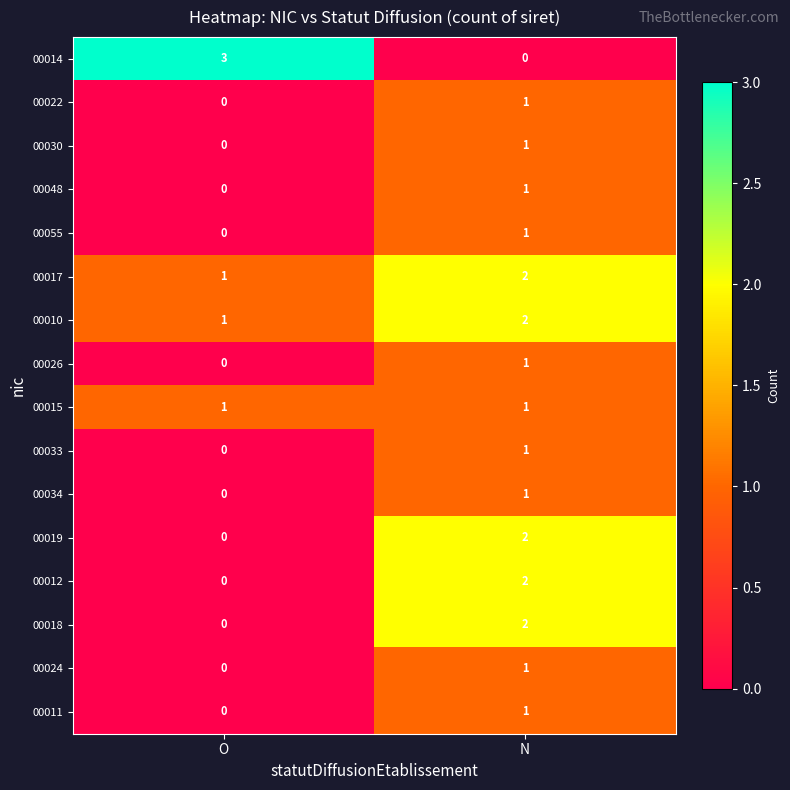

Rank the categories by 00030 value from highest to lowest.

N, O